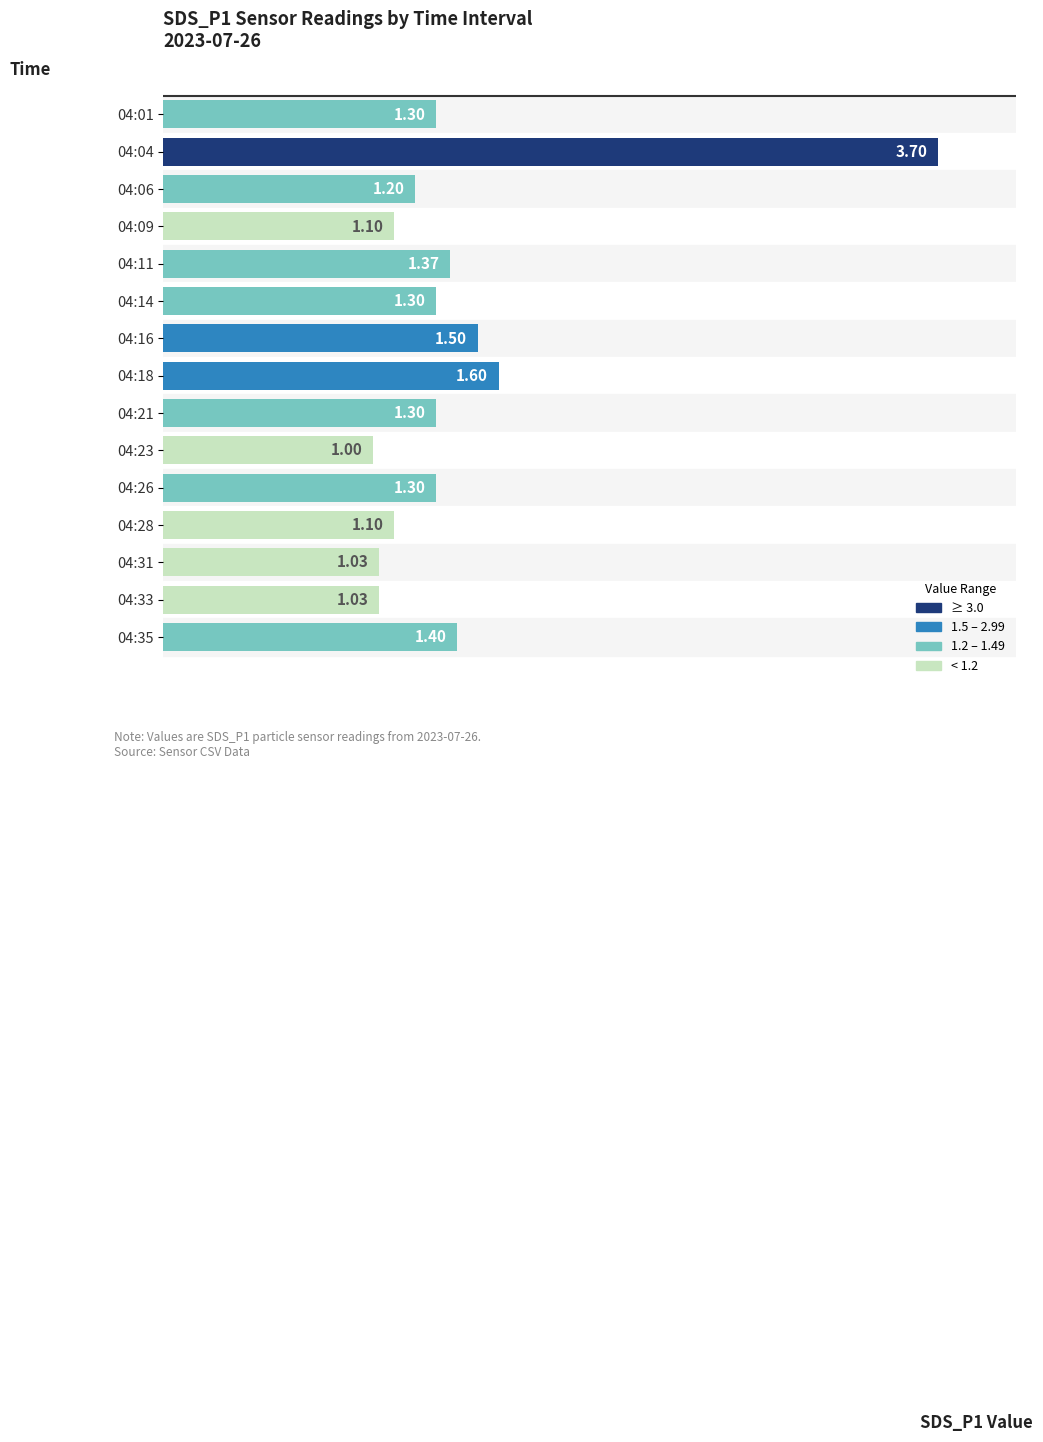

At which label is the value closest to 2?

04:18